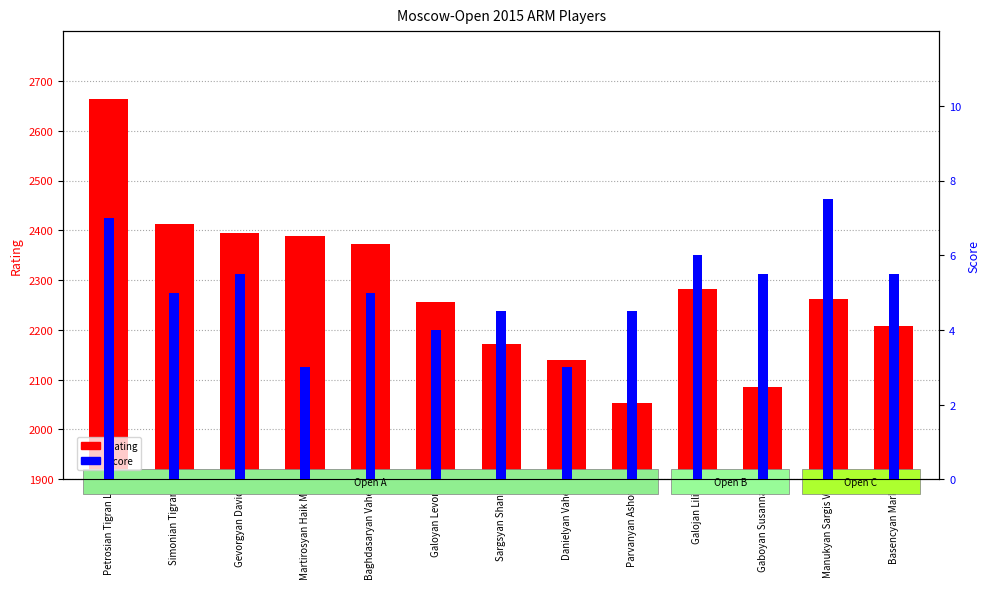

Reading left to right, list all the values displayed in this chart.

Rating: 2663.0	2412.0	2395.0	2389.0	2372.0	2256.0	2172.0	2140.0	2053.0	2283.0	2086.0	2262.0	2207.0
Score: 7.0	5.0	5.5	3.0	5.0	4.0	4.5	3.0	4.5	6.0	5.5	7.5	5.5